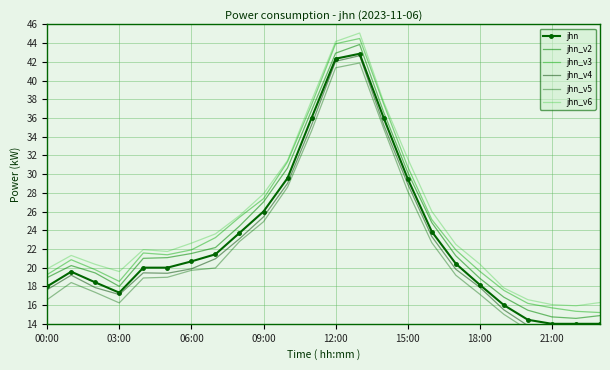

How many values in the jhn series are below 20?

10